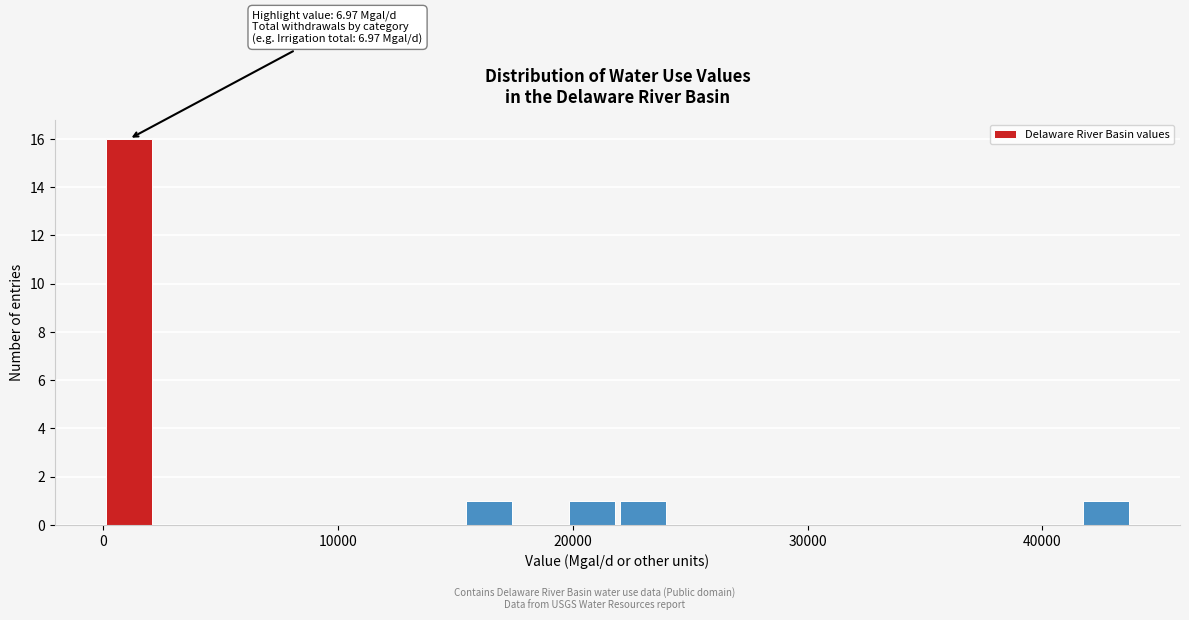

Read against the x-axis, roughly where is the centre of the tallest bar?

1000